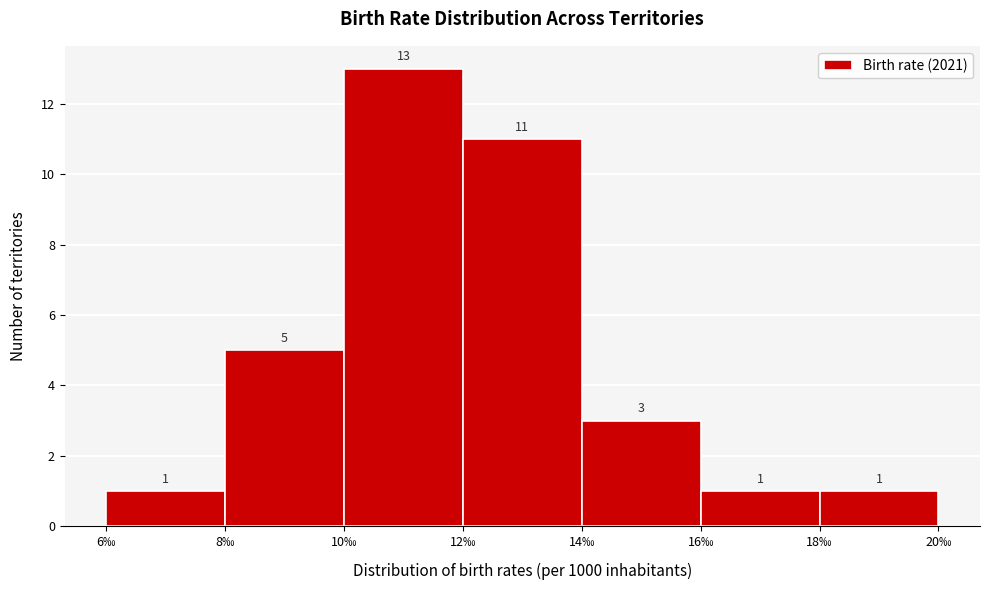

Which range on the x-axis has the tallest bar?

10 to 12